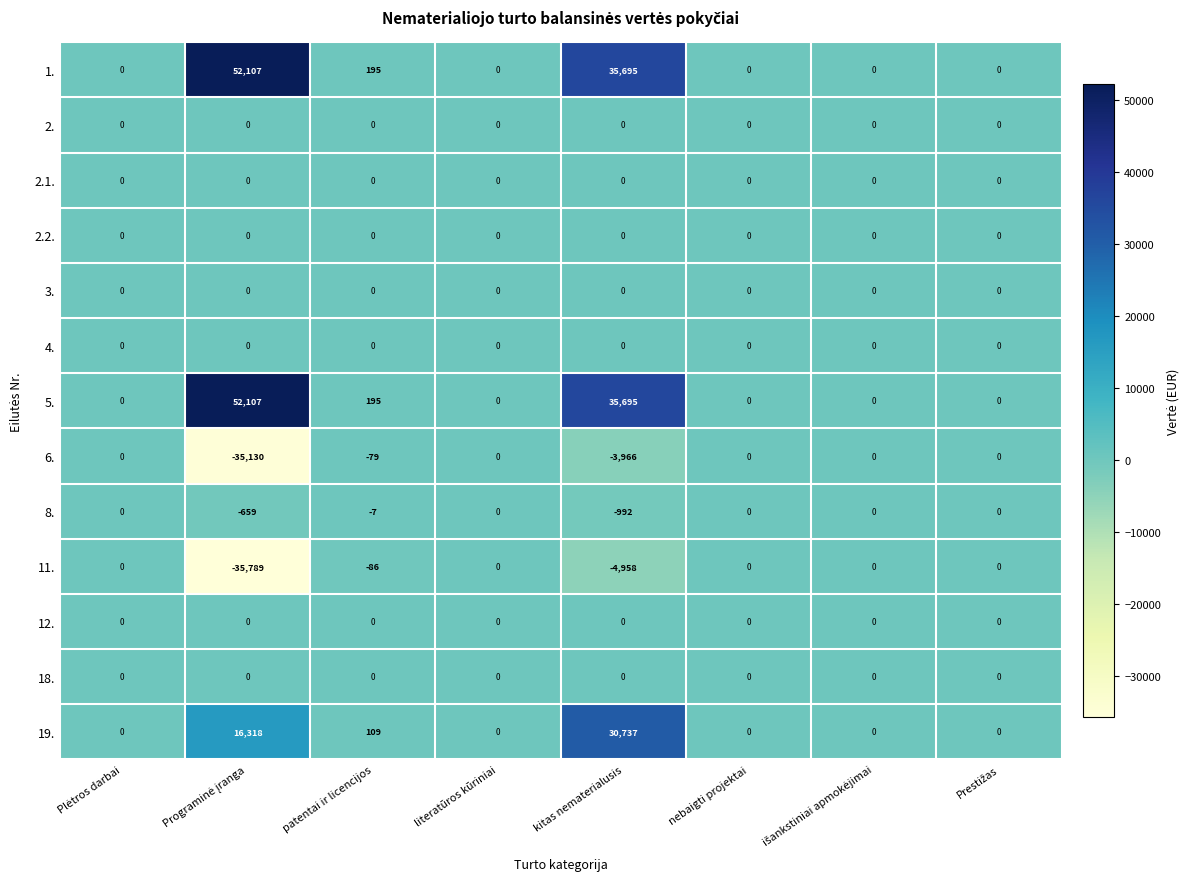

What is the maximum value shown in the chart?

52107